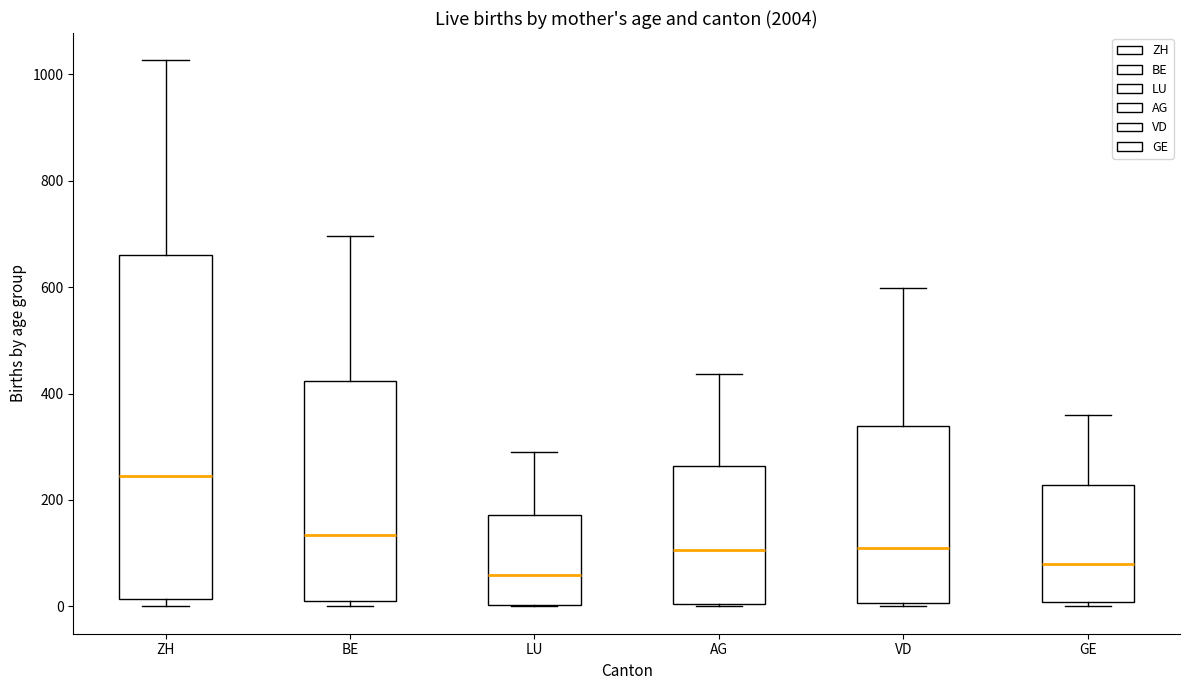

Reading left to right, read every box against the y-axis: the position of its median line, the range the box covers, and the ends of its whiskers. The values are not printed on the chart, so give them approximately, as read against the axis.

ZH: median 240, box 20 to 660, whiskers 0 to 1020
BE: median 140, box 20 to 420, whiskers 0 to 700
LU: median 60, box 0 to 180, whiskers 0 to 300
AG: median 100, box 0 to 260, whiskers 0 to 440
VD: median 120, box 0 to 340, whiskers 0 to 600
GE: median 80, box 0 to 220, whiskers 0 (just below the box's lower edge) to 360